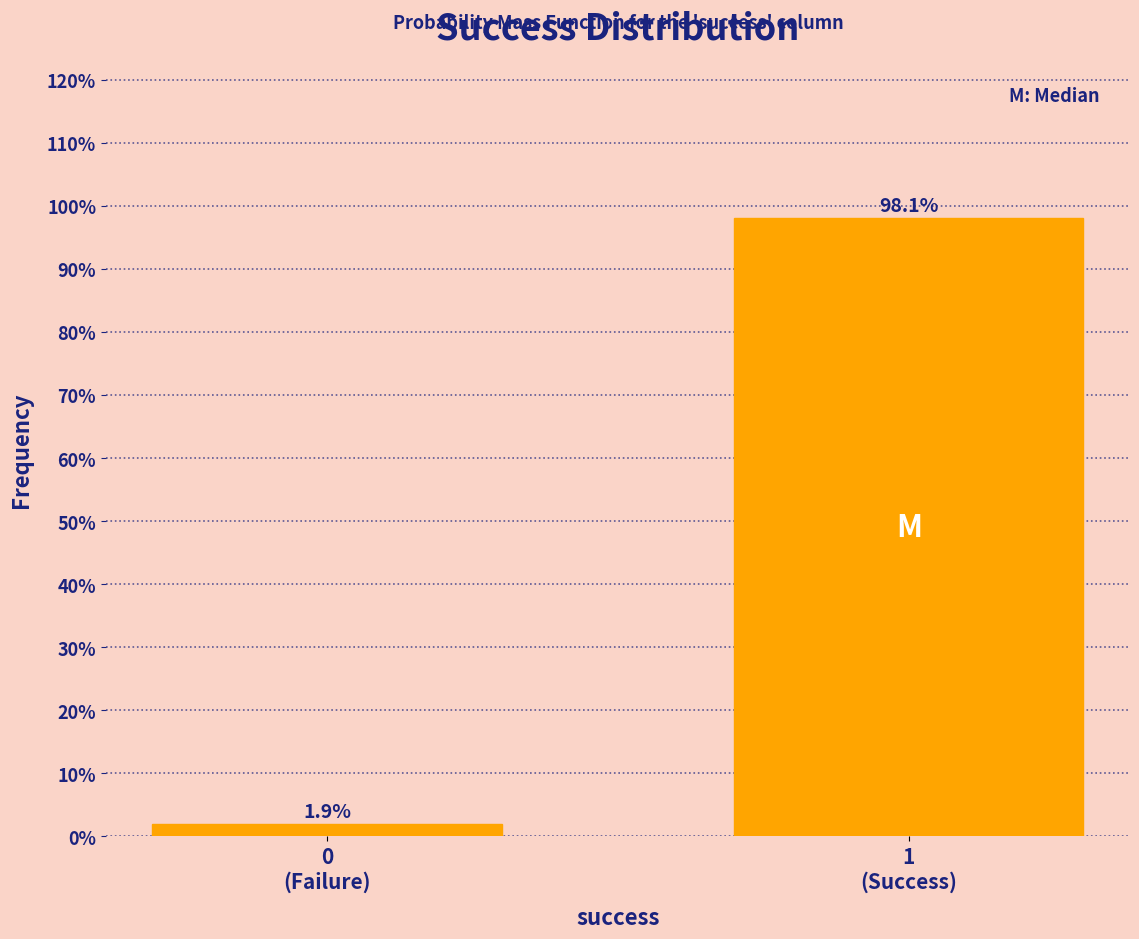

Reading right to left, transcribe all the data shown in this chart.

98.1	1.9